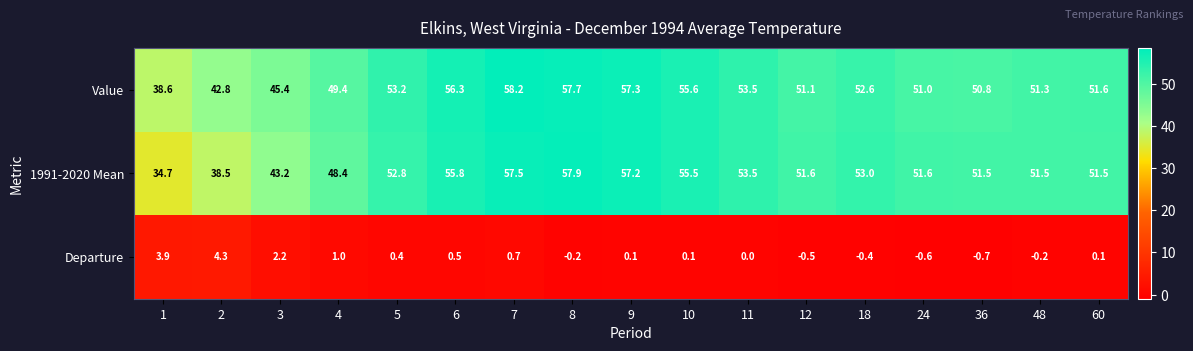

What is the sum of the Value values at 6 and 36?

107.1